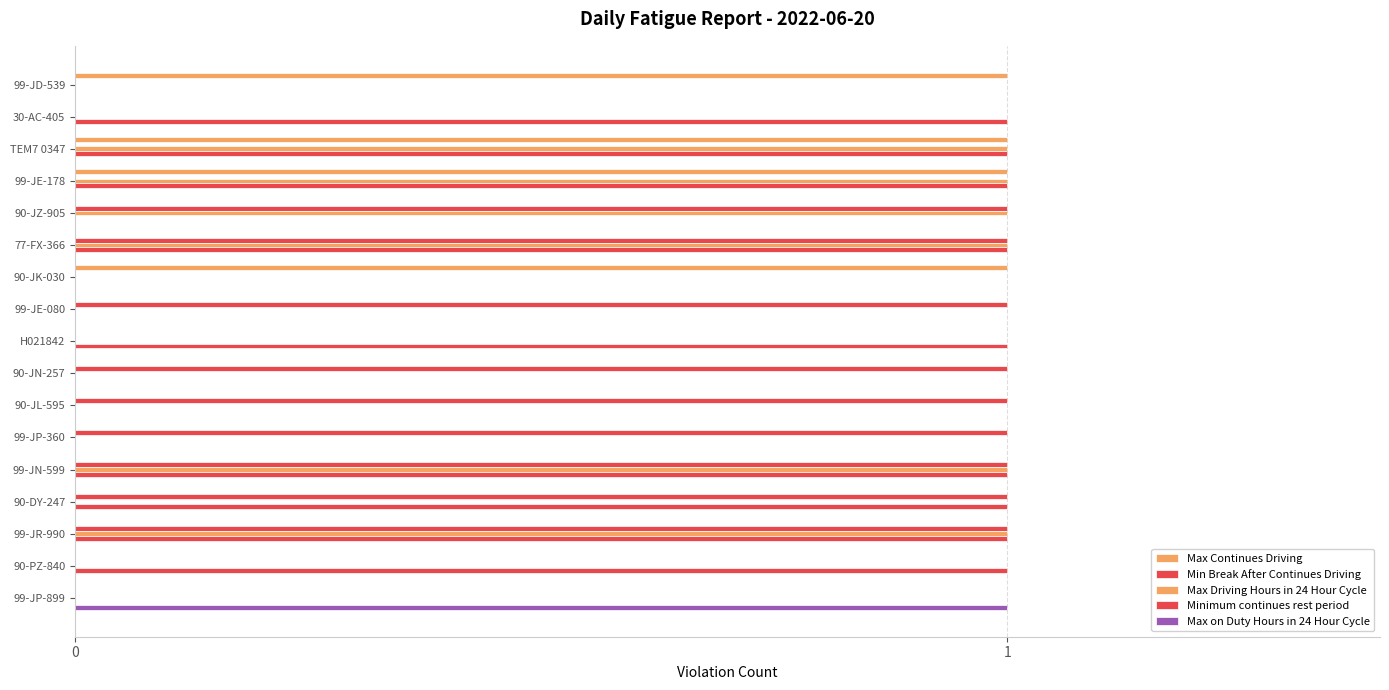

Reading left to right, transcribe all the data shown in this chart.

Max Continues Driving: 1	0	1	1	0	0	1	0	0	0	0	0	0	0	0	0	0
Min Break After Continues Driving: 0	0	0	0	1	1	0	1	0	1	1	1	1	1	1	0	0
Max Driving Hours in 24 Hour Cycle: 0	0	1	1	1	1	0	0	0	0	0	0	1	0	1	0	0
Minimum continues rest period: 0	1	1	1	0	1	0	0	1	0	0	0	1	1	1	1	0
Max on Duty Hours in 24 Hour Cycle: 0	0	0	0	0	0	0	0	0	0	0	0	0	0	0	0	1